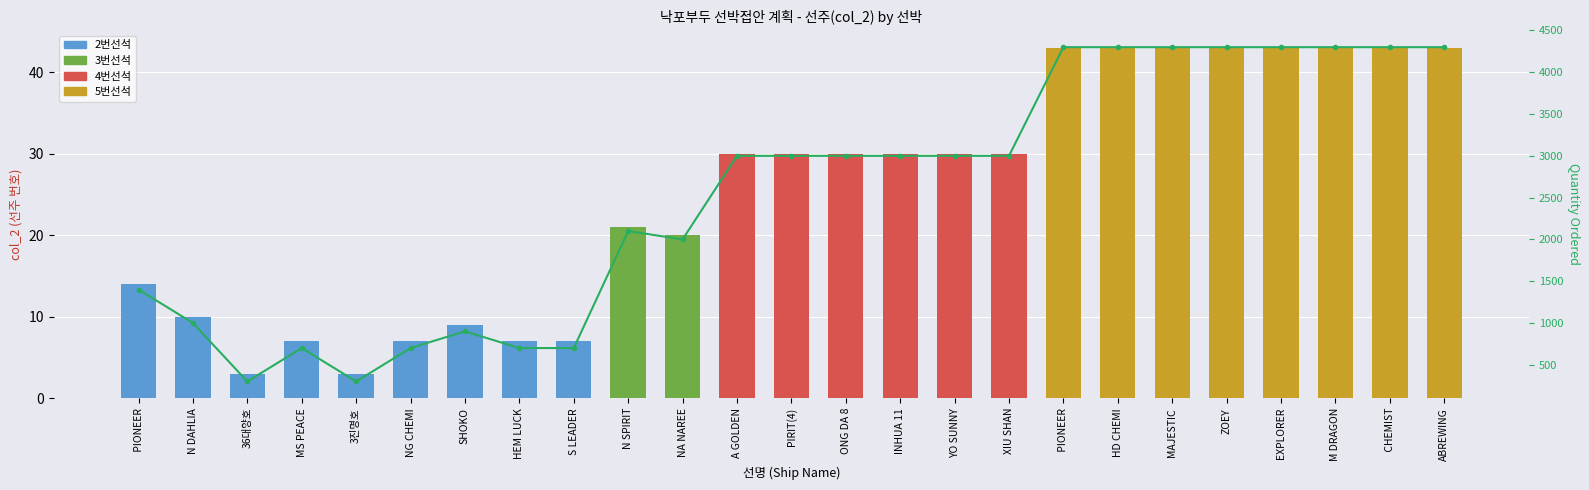

What is the spread (max minus min) of values at MAJESTIC?

4257